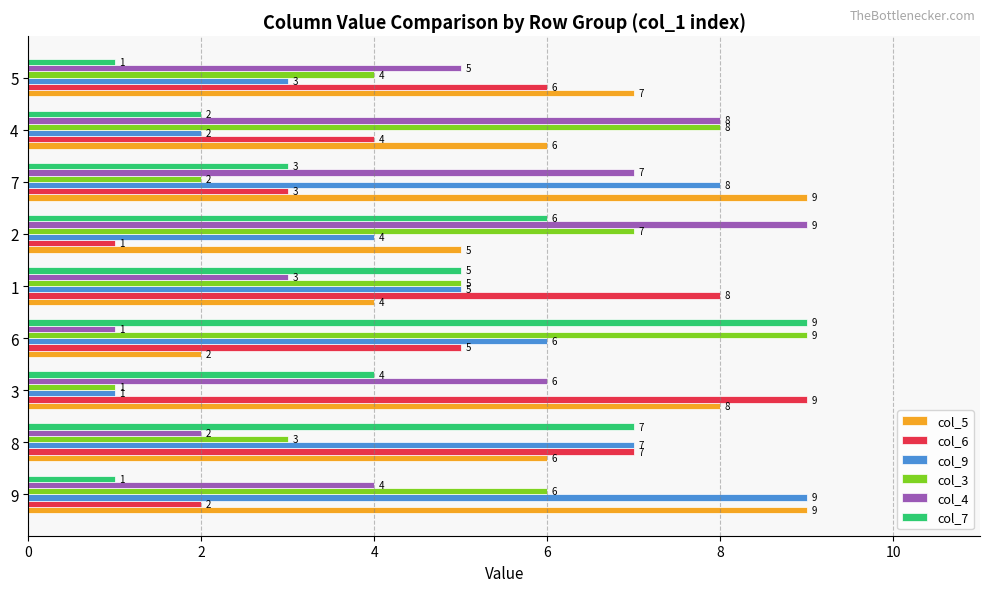

Count the number of categories in the chart.

9